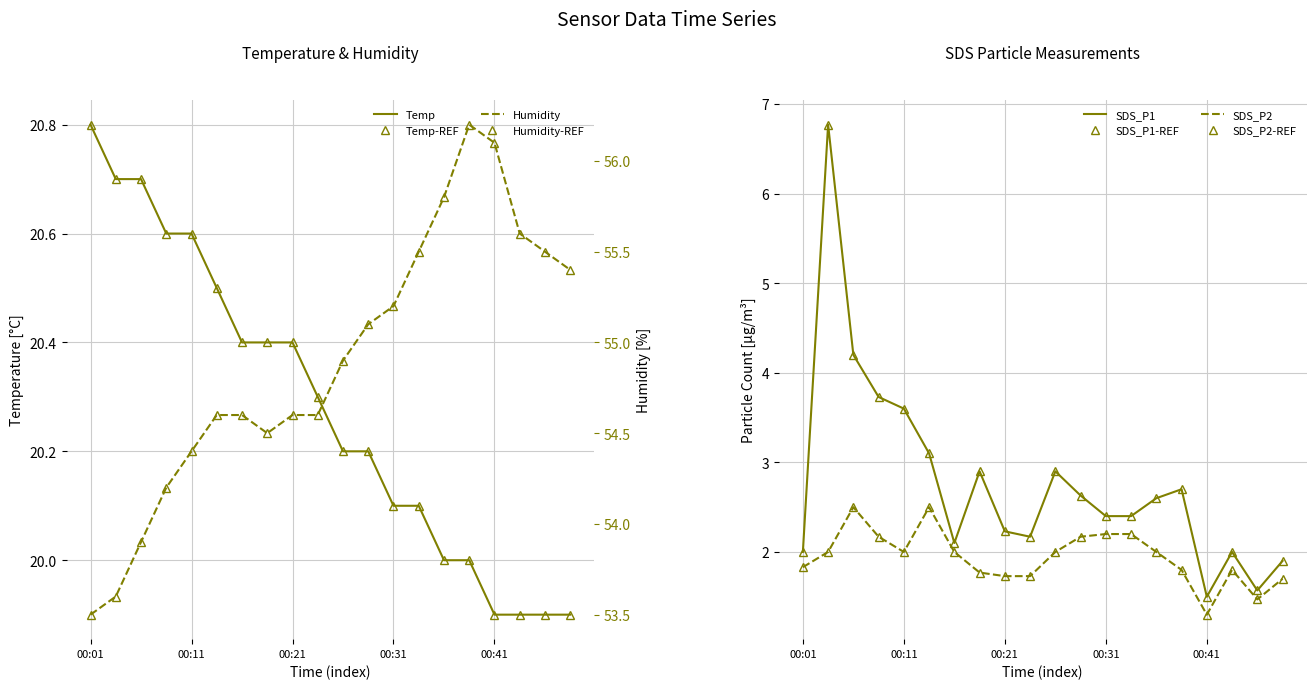

What is the total value across all series at 00:31?

79.9